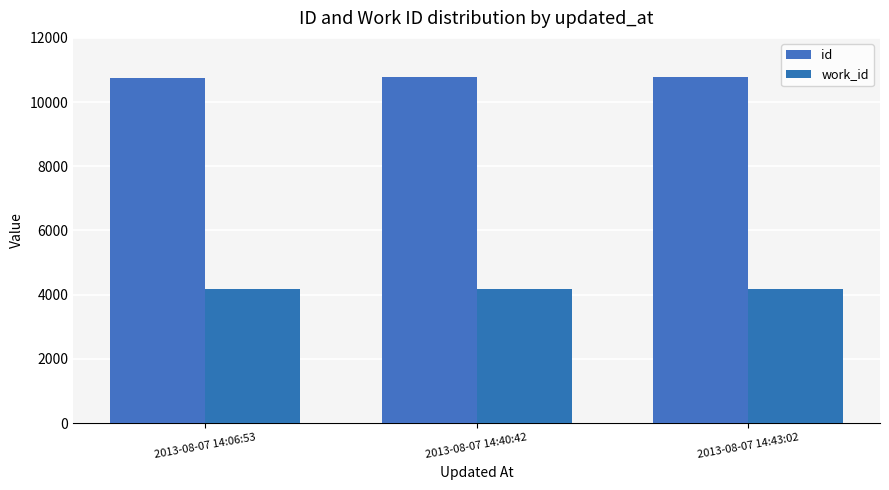

What is the label of the 3rd bar from the right?

2013-08-07 14:06:53